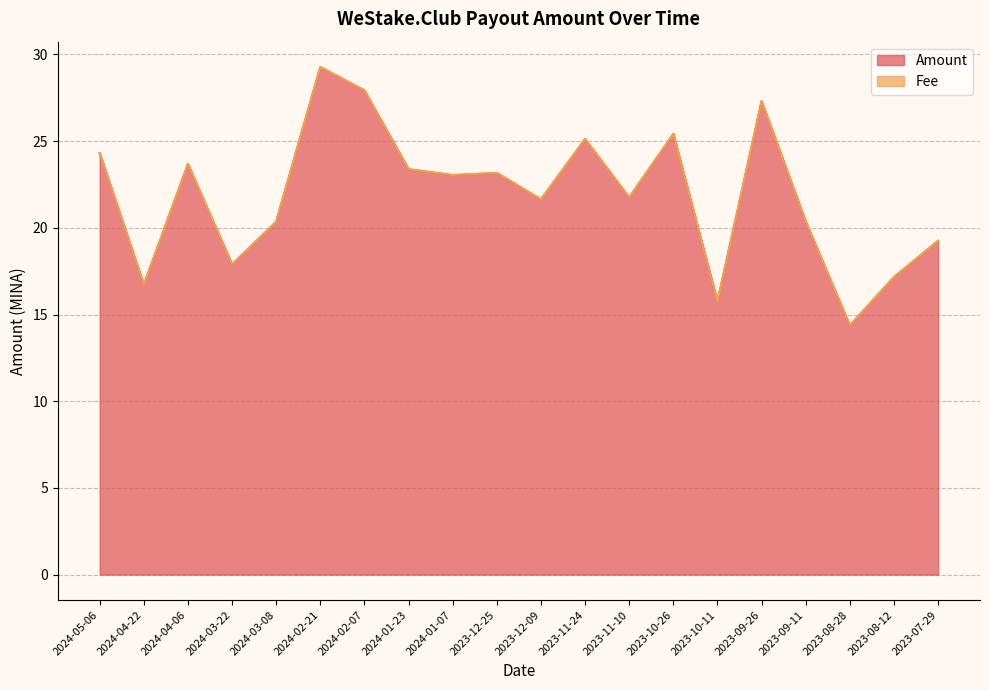

How many lines are shown in the chart?

1